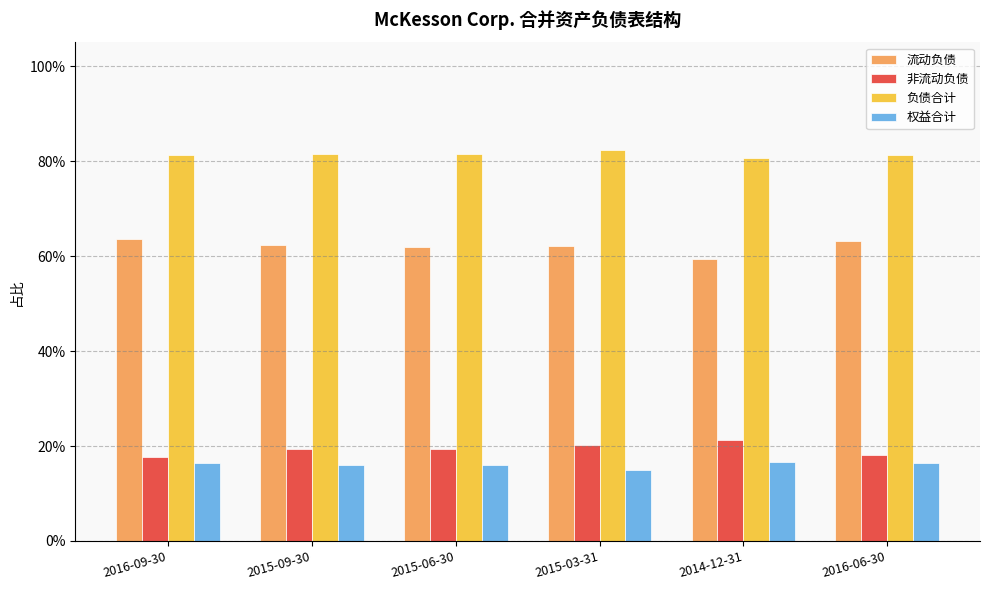

Are the bars grouped side by side (vs. stacked)?

Yes